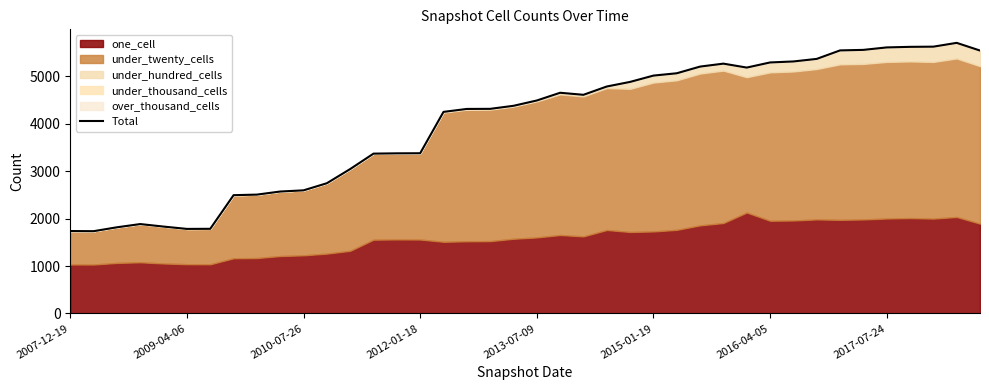

What is the difference between the maximum and minimum values?

3970